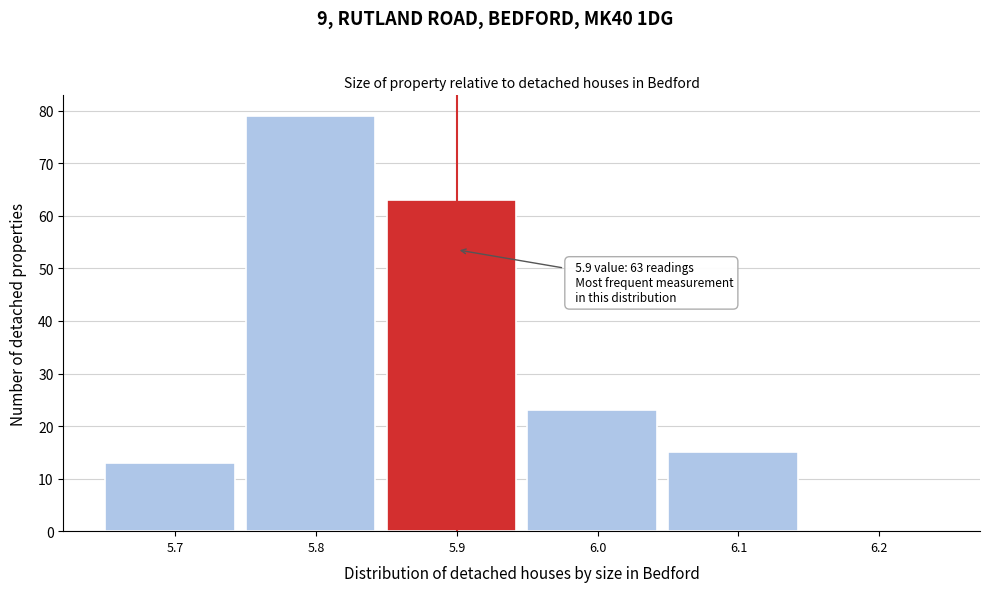

Which range on the x-axis has the tallest bar?

5.75 to 5.85